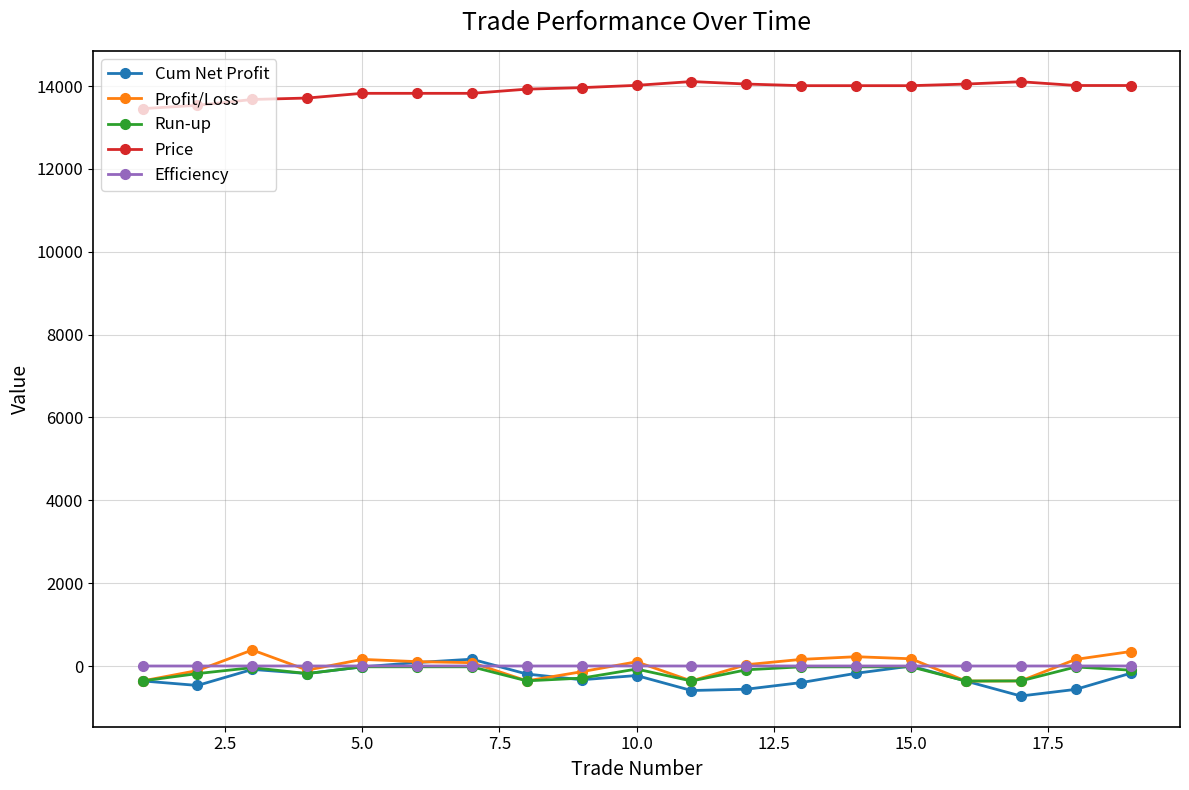

What is the smallest value displayed?

-724.0